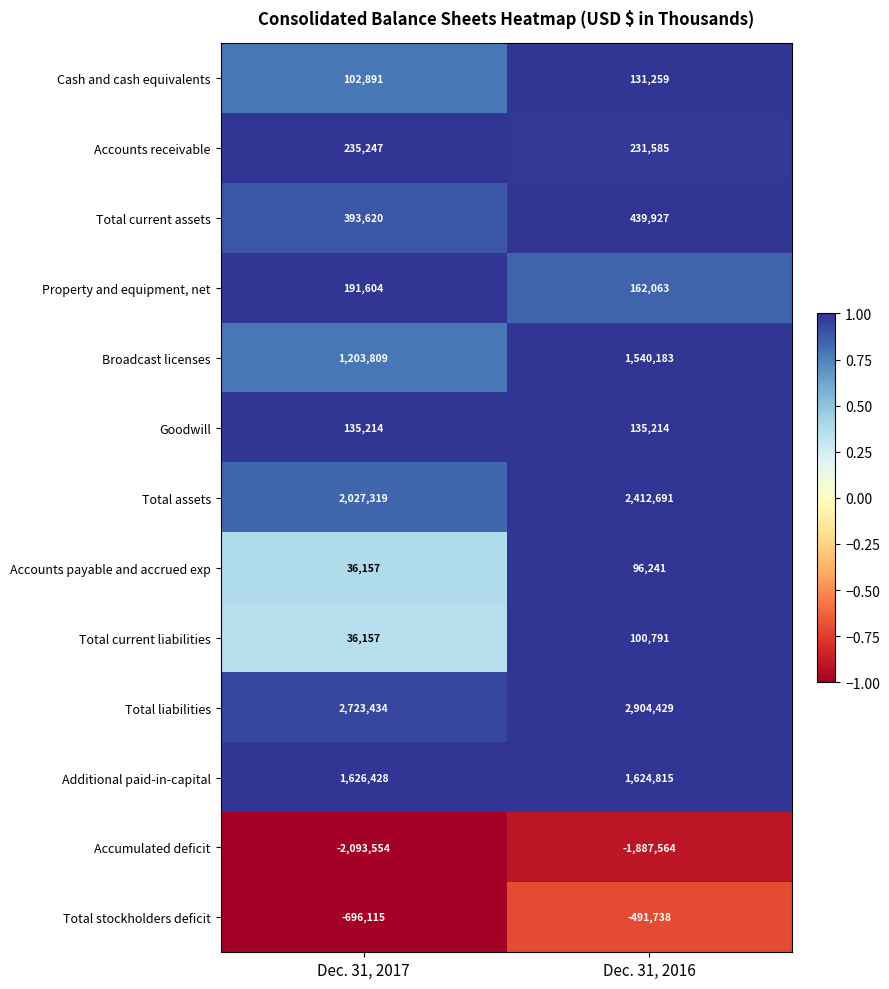

Reading left to right, transcribe all the data shown in this chart.

Cash and cash equivalents: Dec. 31, 2017=102891	Dec. 31, 2016=131259
Accounts receivable: Dec. 31, 2017=235247	Dec. 31, 2016=231585
Total current assets: Dec. 31, 2017=393620	Dec. 31, 2016=439927
Property and equipment, net: Dec. 31, 2017=191604	Dec. 31, 2016=162063
Broadcast licenses: Dec. 31, 2017=1203809	Dec. 31, 2016=1540183
Goodwill: Dec. 31, 2017=135214	Dec. 31, 2016=135214
Total assets: Dec. 31, 2017=2027319	Dec. 31, 2016=2412691
Accounts payable and accrued exp: Dec. 31, 2017=36157	Dec. 31, 2016=96241
Total current liabilities: Dec. 31, 2017=36157	Dec. 31, 2016=100791
Total liabilities: Dec. 31, 2017=2723434	Dec. 31, 2016=2904429
Additional paid-in-capital: Dec. 31, 2017=1626428	Dec. 31, 2016=1624815
Accumulated deficit: Dec. 31, 2017=-2093554	Dec. 31, 2016=-1887564
Total stockholders deficit: Dec. 31, 2017=-696115	Dec. 31, 2016=-491738